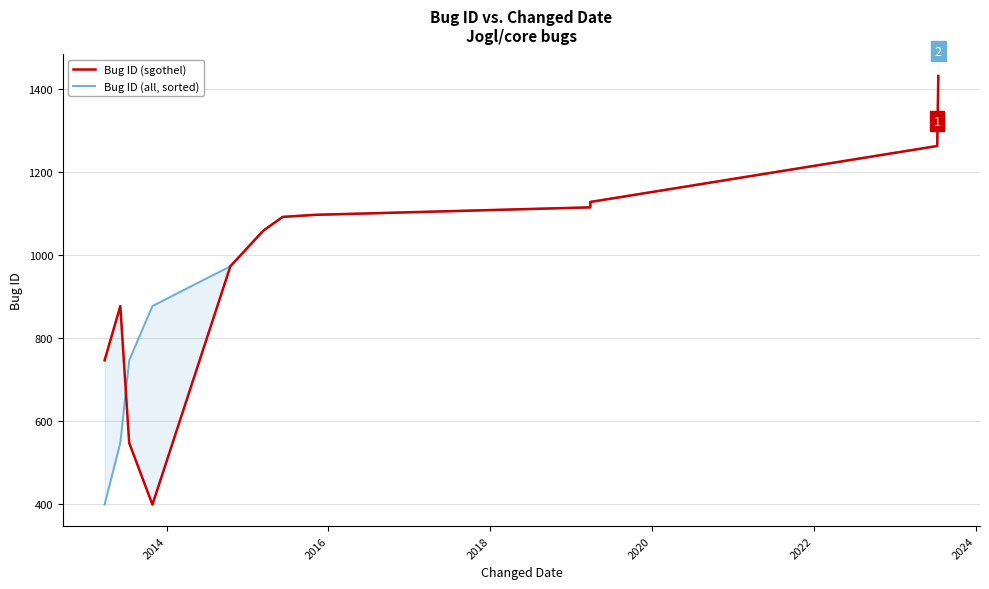

Reading right to left, list all the values displayed in this chart.

Bug ID (sgothel): 1432	1263	1128	1115	1097	1092	1059	973	398	547	877	746
Bug ID (all, sorted): 1432	1263	1128	1115	1097	1092	1059	973	877	746	547	398